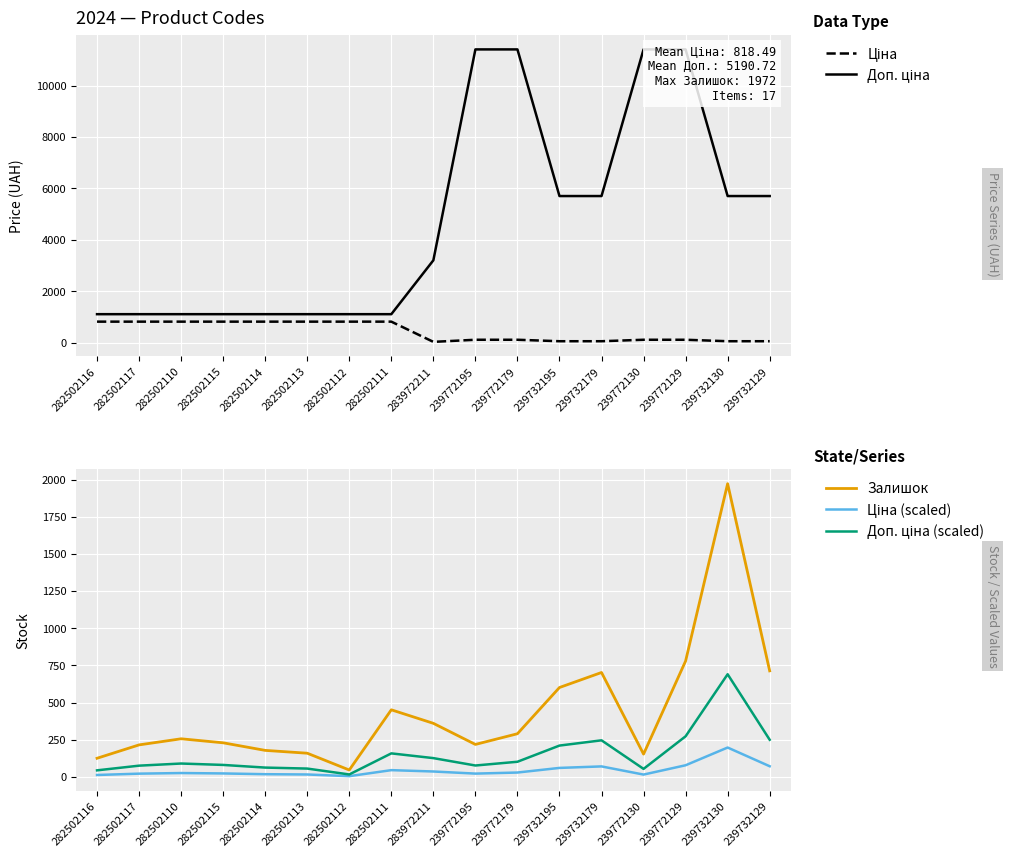

At which label does Ціна (scaled) reach its peak?

239732130